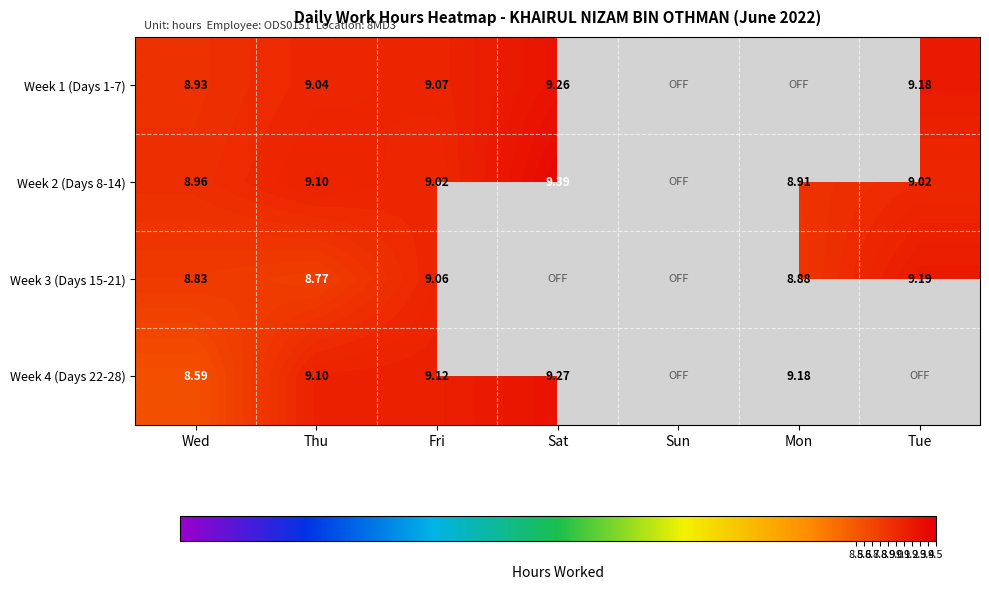

What is the difference between the Week 2 (Days 8-14) values at Sat and Tue?

0.4